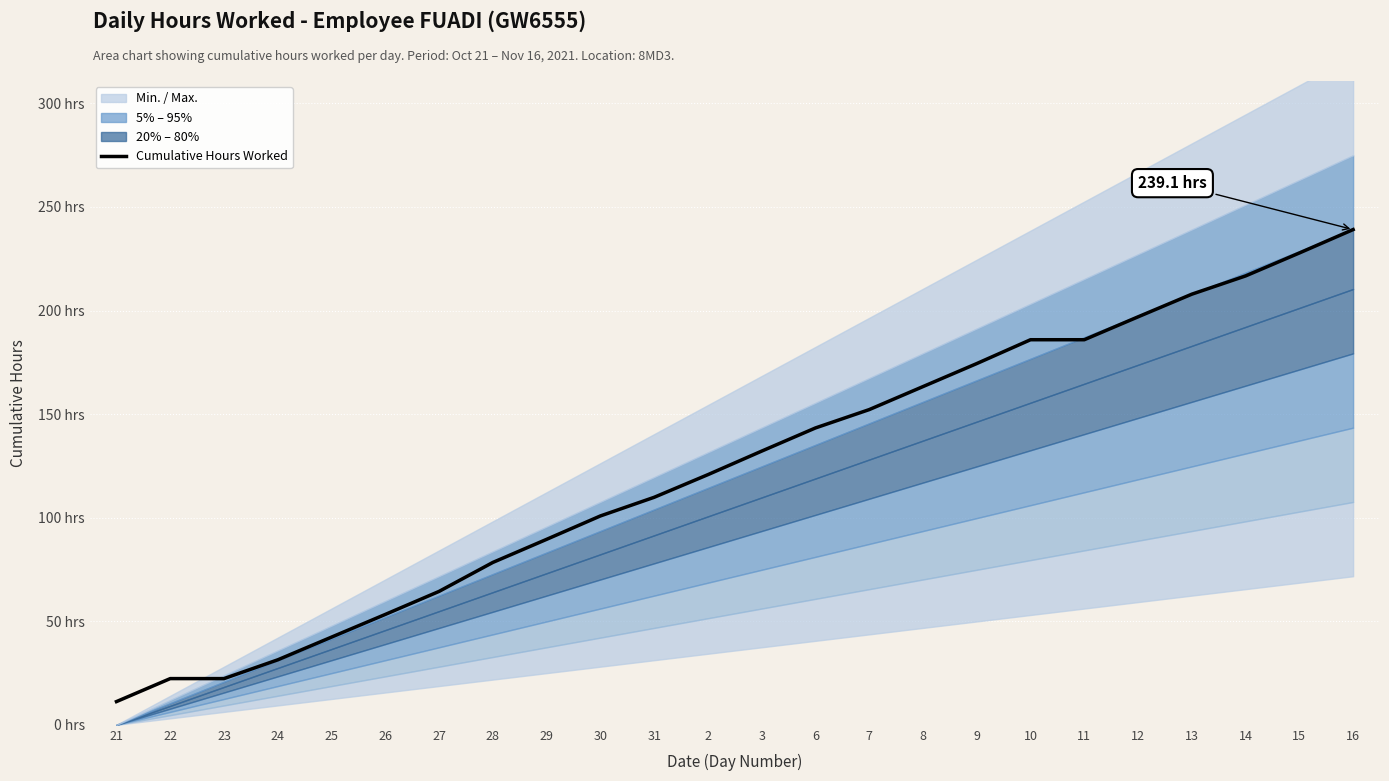

Count the number of values greater than 132.

12